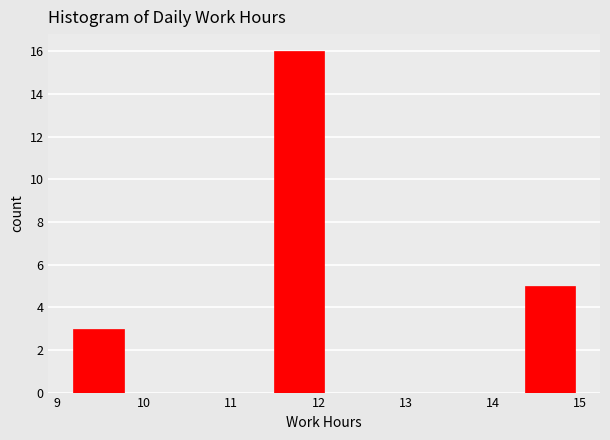

Reading left to right, transcribe this chart: for each bar, give the range it covers on the x-axis and its height. Neither the bar edges nor the heights are printed on the chart, so give them approximately, as read against the axes.

9.2 to 9.8: 3
9.8 to 10.3: 0
10.3 to 10.9: 0
10.9 to 11.5: 0
11.5 to 12.1: 16
12.1 to 12.6: 0
12.6 to 13.2: 0
13.2 to 13.8: 0
13.8 to 14.4: 0
14.4 to 14.9: 5